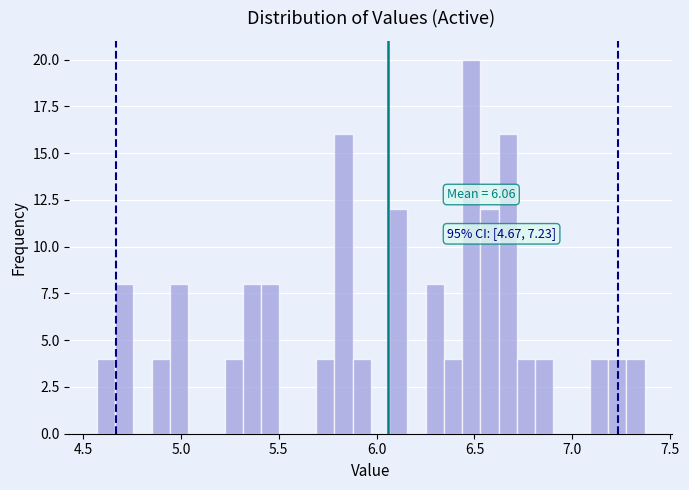

Read against the x-axis, roughly where is the centre of the tallest bar?

6.50